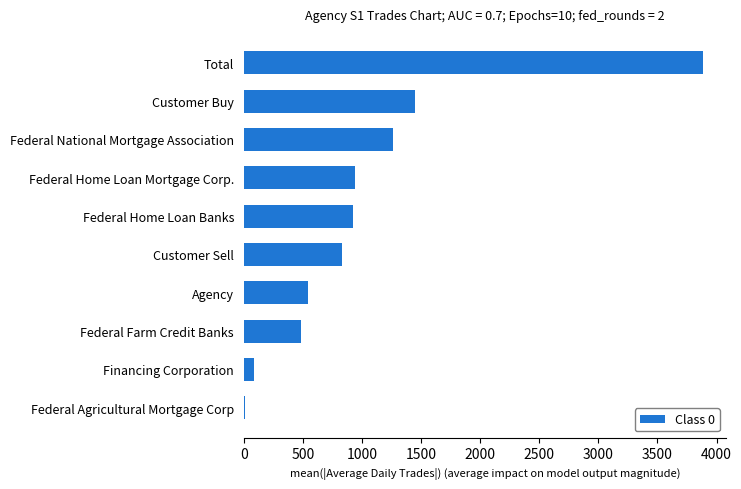

True or false: the data shows 89.0 at Financing Corporation.

True